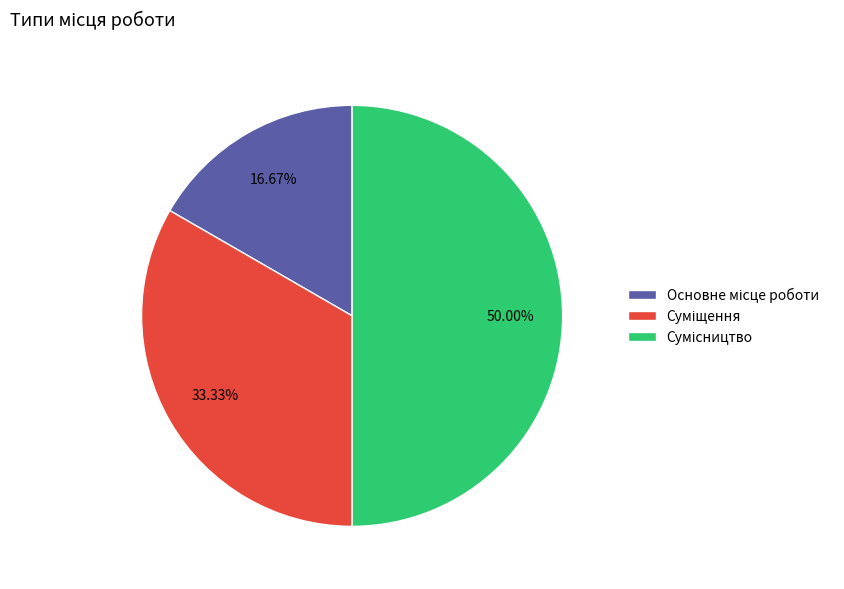

Approximately how many times larger is the value at Основне місце роботи compared to Сумісництво?

0.3